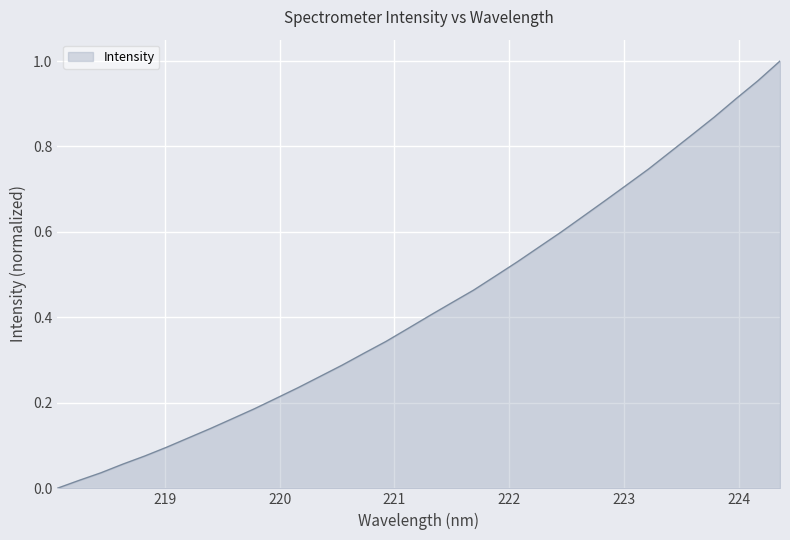

How many lines are shown in the chart?

1